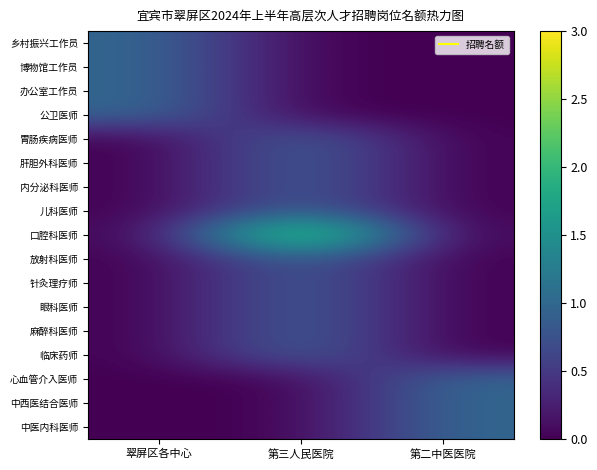

At which category is the sum across all series the highest?

第三人民医院